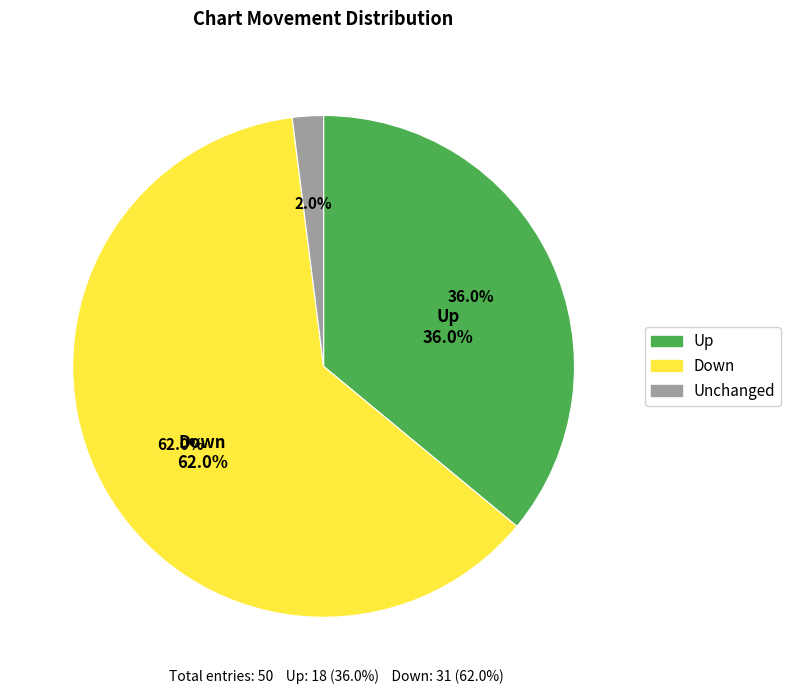

Do up and down together represent more than half of the pie?

Yes